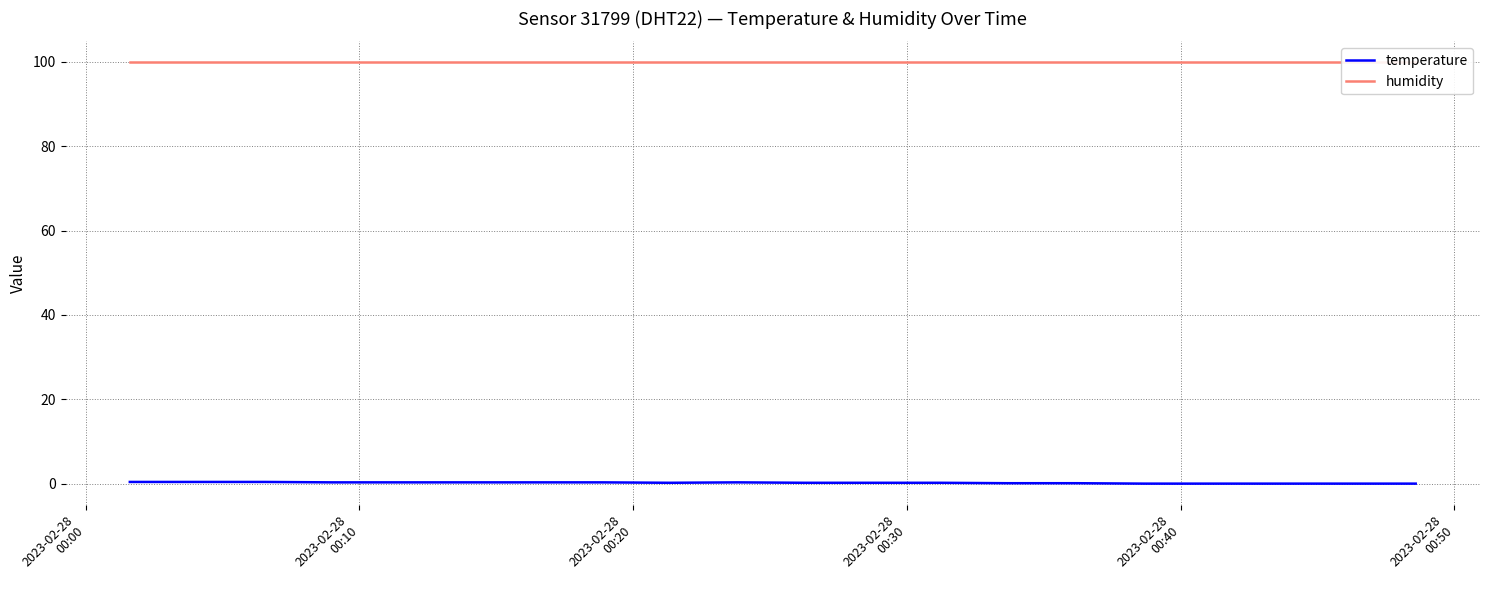

What is the maximum value for humidity?

99.9